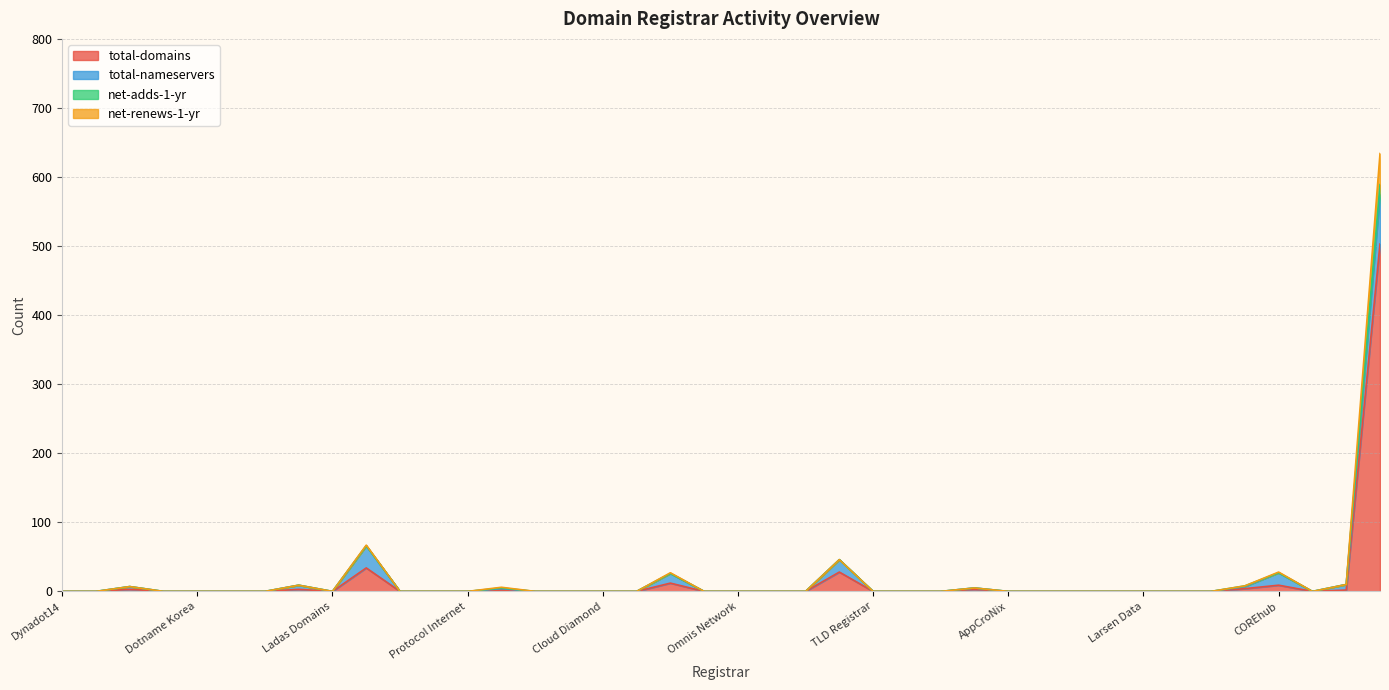

At how many categories does at least one series exceed 399?

1